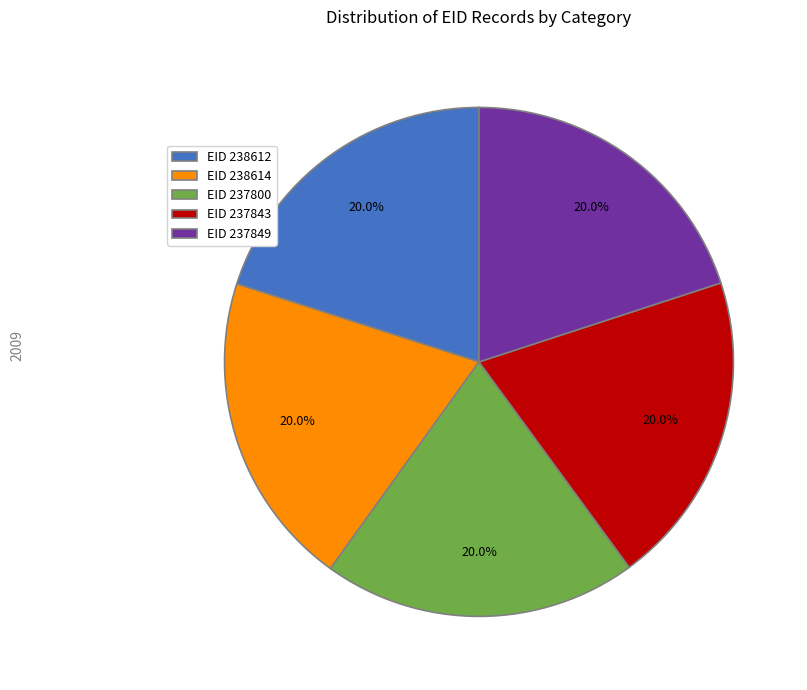

How many slices are in this pie chart?

5